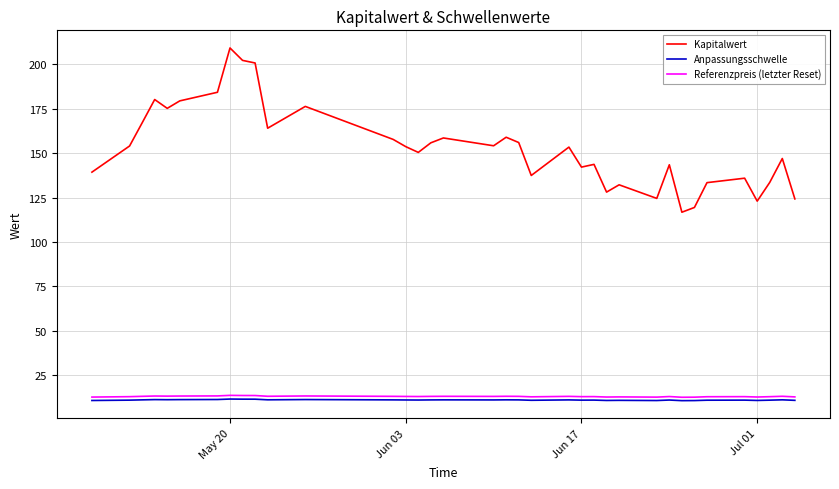

Which series has the widest spread of values?

Kapitalwert